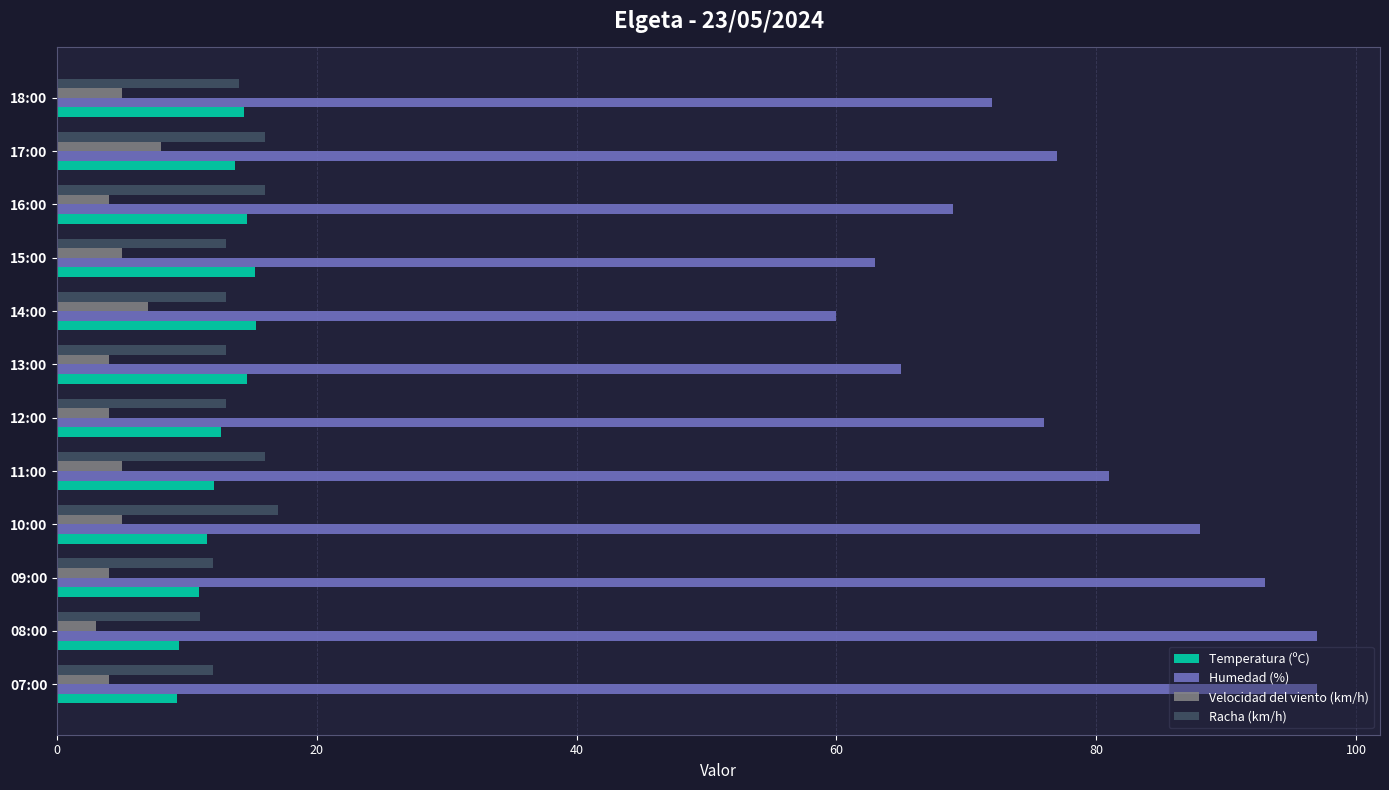

Which series has the largest total across all categories?

Humedad (%)